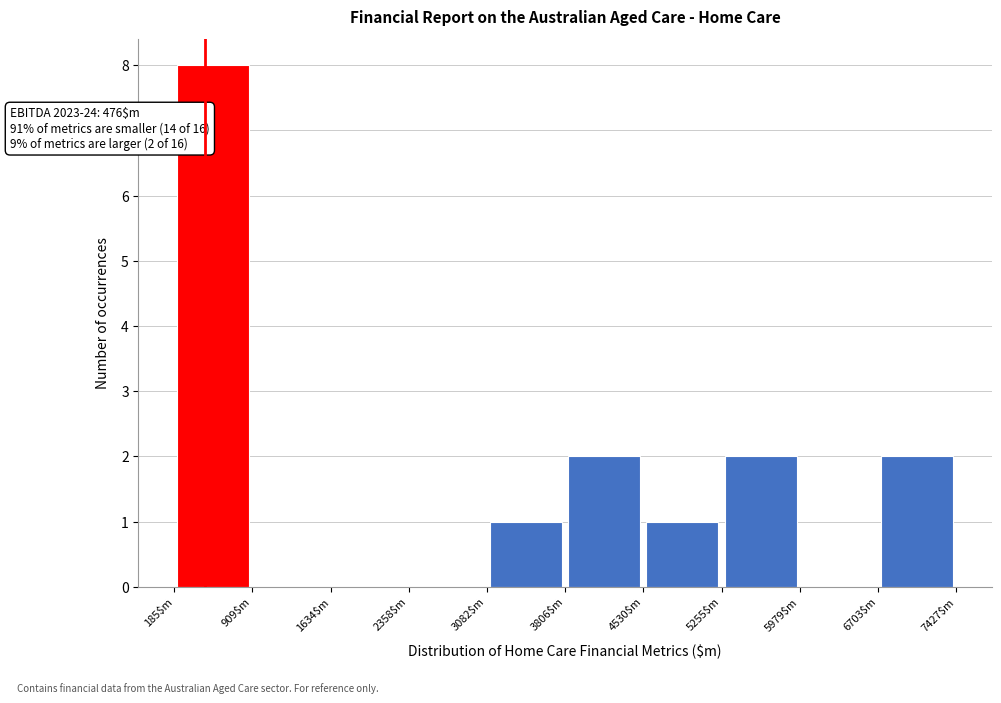

Which range on the x-axis has the tallest bar?

200 to 900